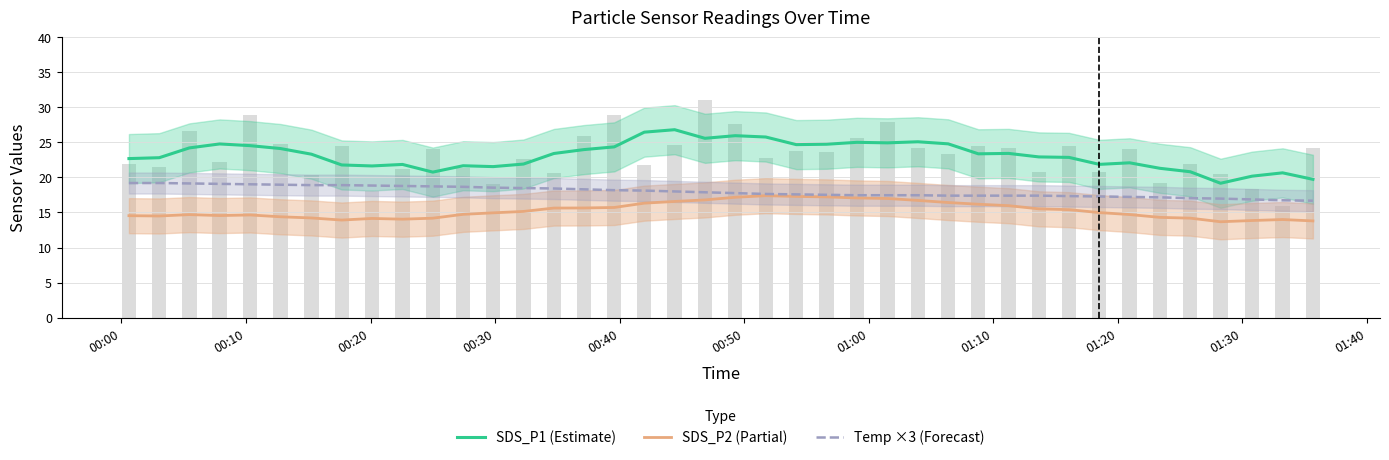

Reading left to right, extract all data points from this chart.

SDS_P1 (Estimate): 22.7	22.8	24.2	24.8	24.5	24.1	23.3	21.8	21.6	21.8	20.8	21.7	21.5	21.9	23.4	24.0	24.4	26.5	26.8	25.6	25.9	25.8	24.7	24.7	25.0	24.9	25.1	24.8	23.4	23.4	22.9	22.9	21.9	22.1	21.3	20.8	19.2	20.2	20.7	19.7
SDS_P2 (Partial): 14.5	14.5	14.7	14.6	14.6	14.4	14.2	13.9	14.2	14.0	14.2	14.7	15.0	15.2	15.6	15.6	15.7	16.3	16.6	16.8	17.2	17.4	17.3	17.2	17.1	17.0	16.7	16.4	16.2	16.0	15.5	15.4	15.0	14.7	14.3	14.2	13.7	13.9	14.0	13.8
Temp ×3 (Forecast): 19.2	19.2	19.1	19.1	19.0	19.0	18.9	18.9	18.8	18.8	18.7	18.7	18.5	18.5	18.4	18.3	18.2	18.1	18.0	17.9	17.8	17.6	17.6	17.5	17.5	17.5	17.5	17.4	17.4	17.4	17.4	17.3	17.3	17.2	17.2	17.0	17.0	16.9	16.7	16.7